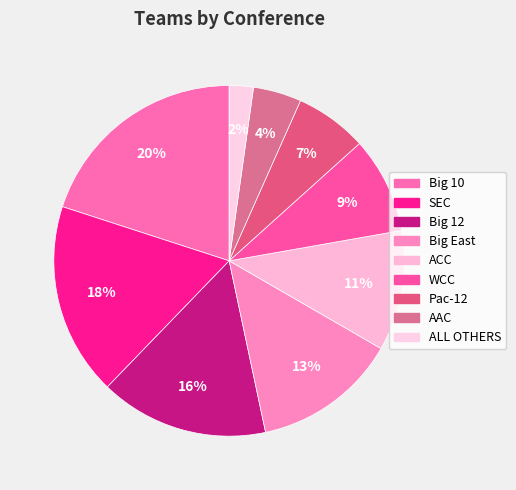

Which category has the biggest portion of the pie?

Big 10